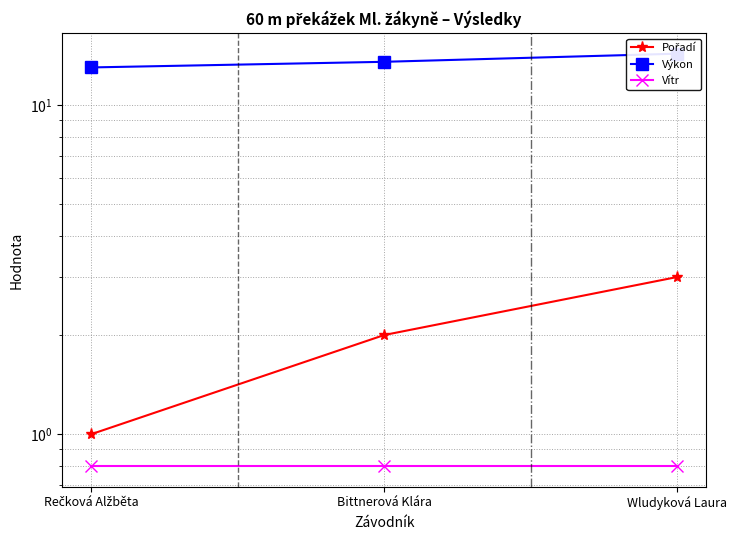

At which category is the sum across all series the highest?

Wludyková Laura